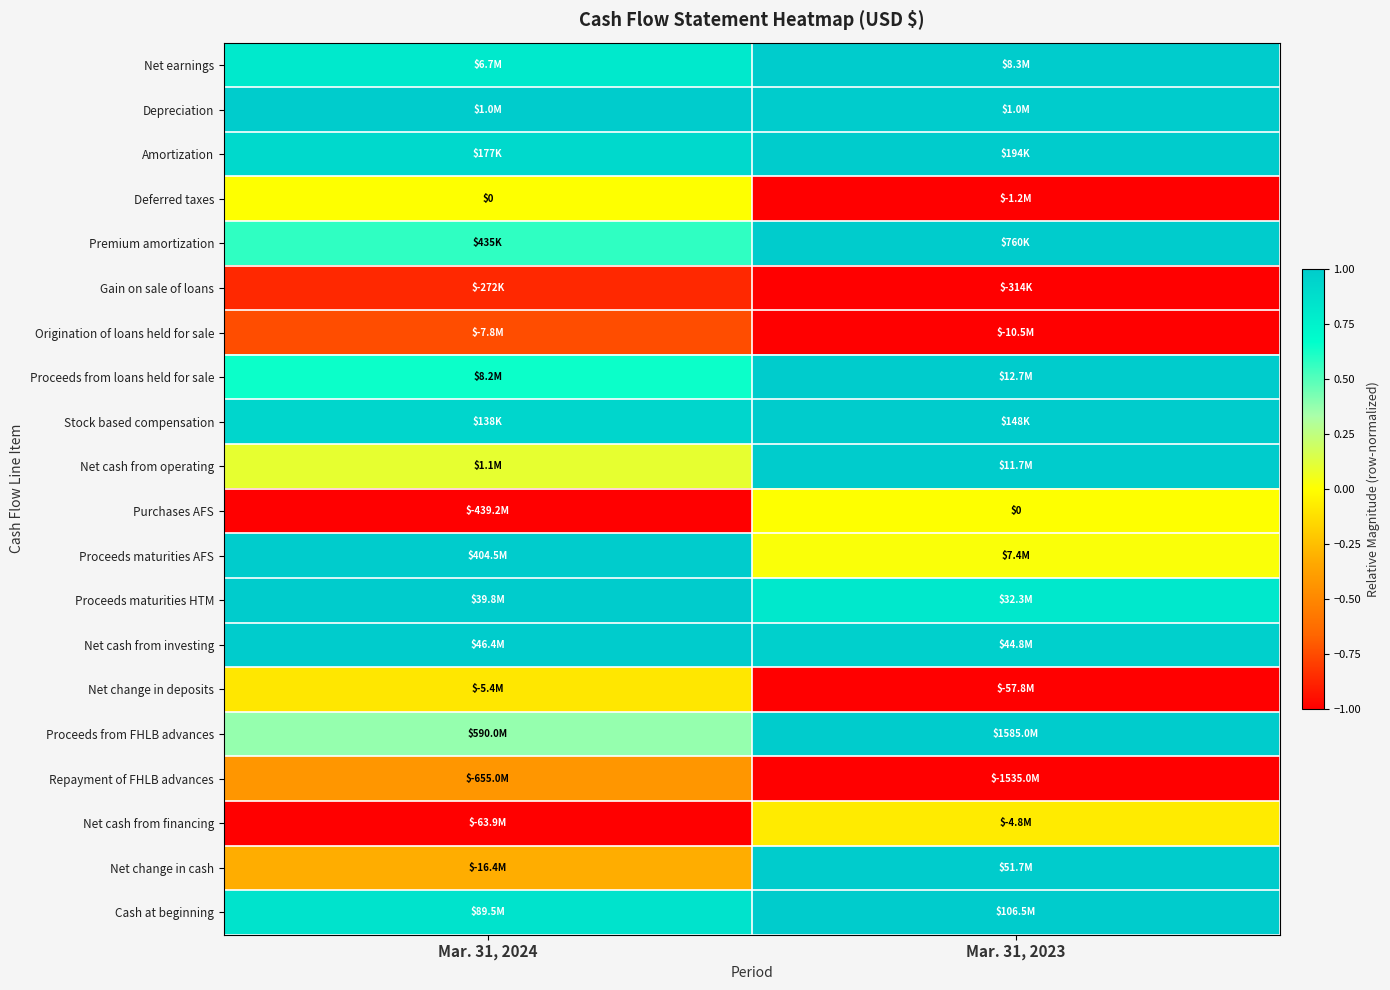

What is the lowest value of the Purchases AFS series?

-1.0